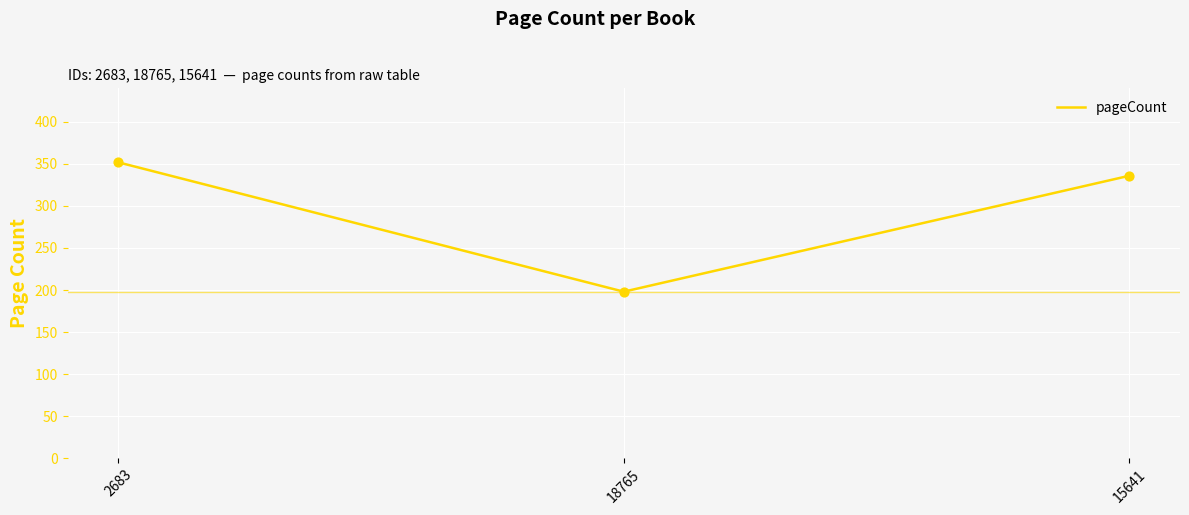

Which has a higher value, 15641 or 2683?

2683